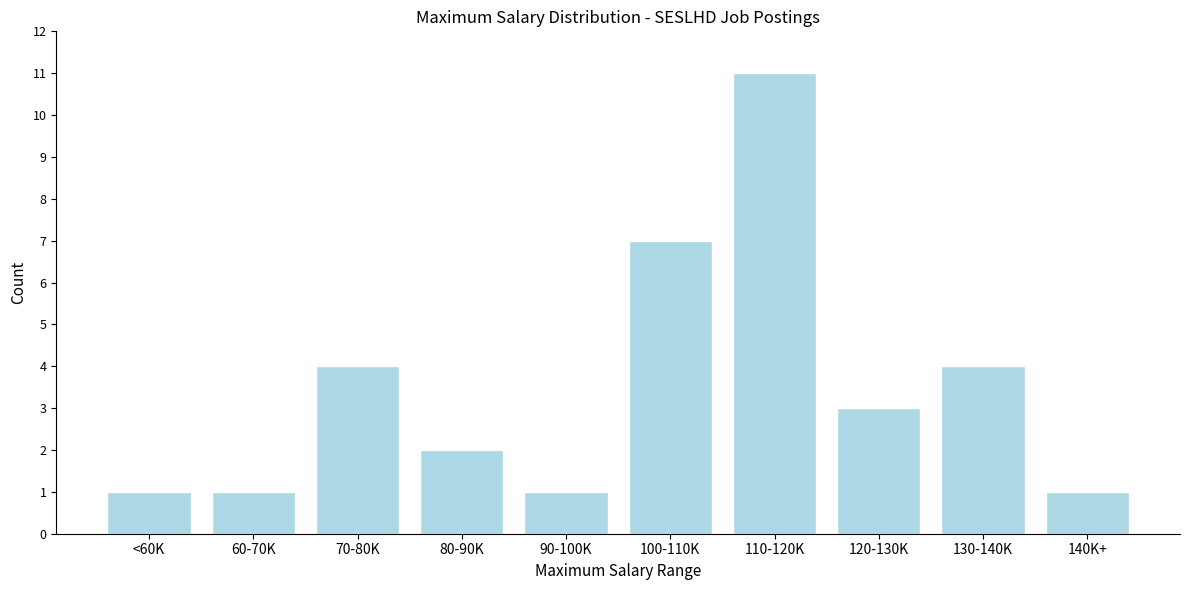

Reading left to right, transcribe all the data shown in this chart.

<60K=1	60-70K=1	70-80K=4	80-90K=2	90-100K=1	100-110K=7	110-120K=11	120-130K=3	130-140K=4	140K+=1